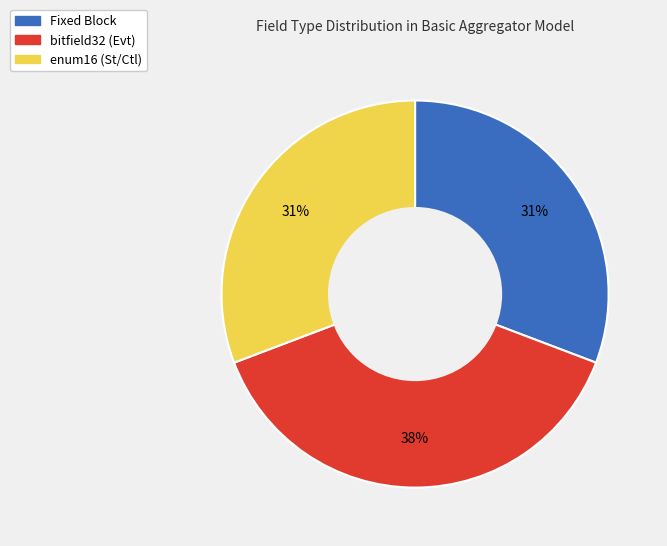

Is bitfield32 (Evt) the majority of the pie?

No